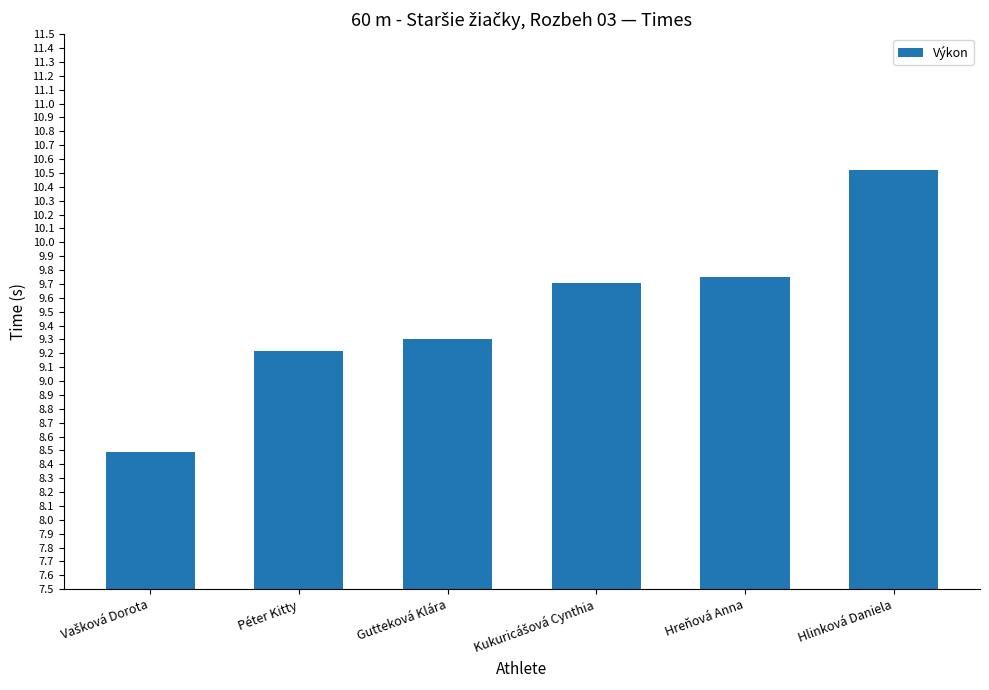

The chart shows a value of 7.3 at Hlinková Daniela. True or false?

False